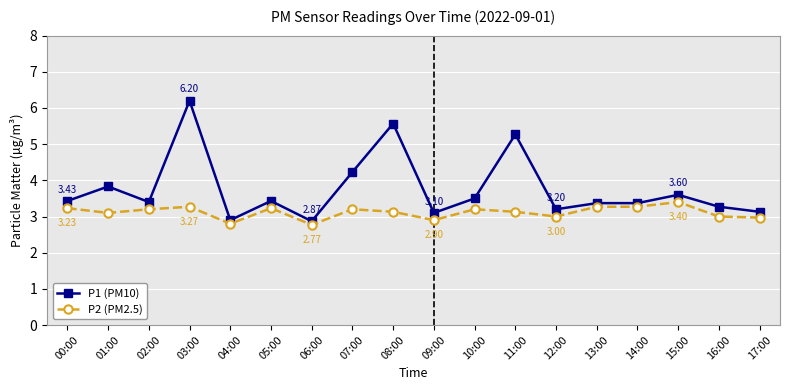

Is the value of P2 (PM2.5) at 06:00 greater than the value of P1 (PM10) at 12:00?

No